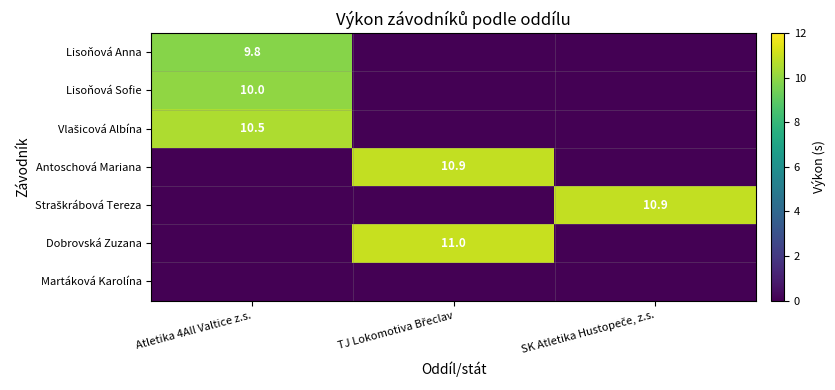

Which series has the largest total across all categories?

Dobrovská Zuzana